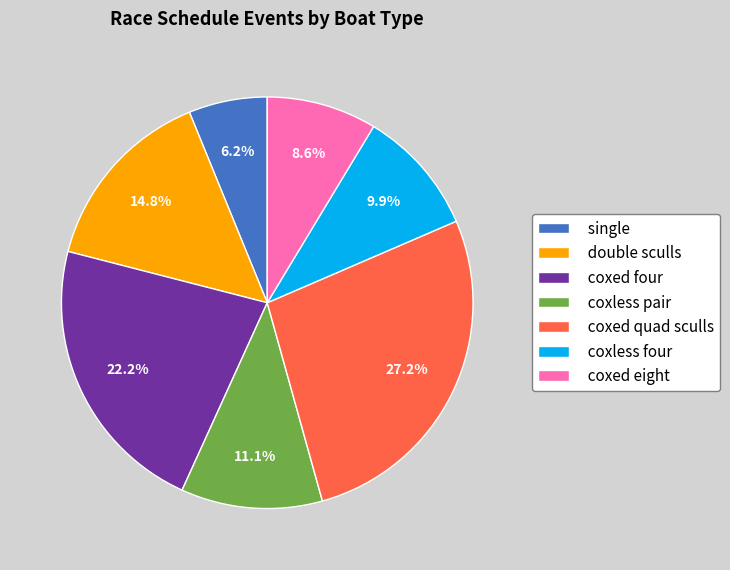

Count the number of slices in the pie.

7